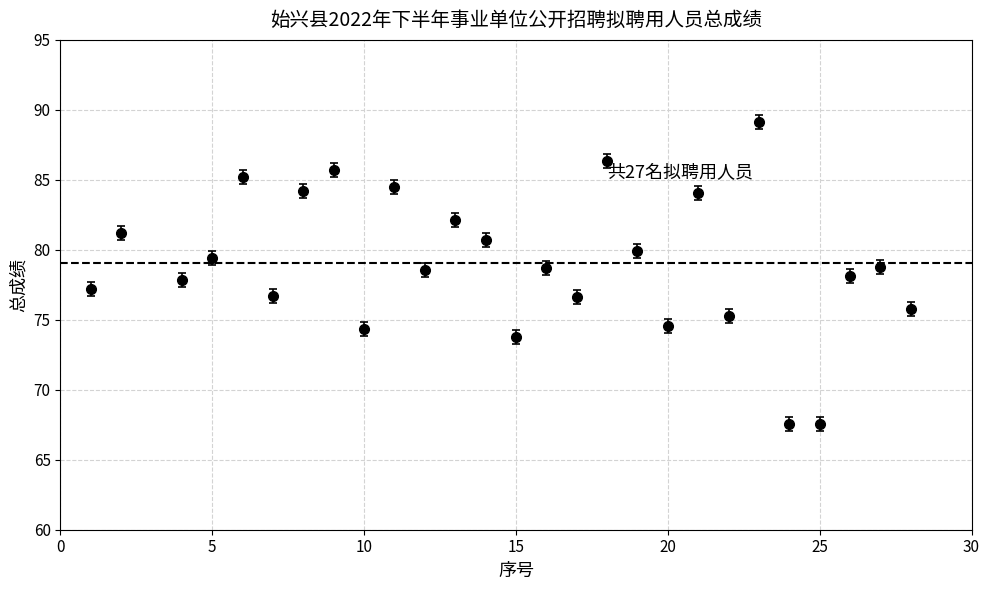

What is the difference between the maximum and minimum values?

21.6